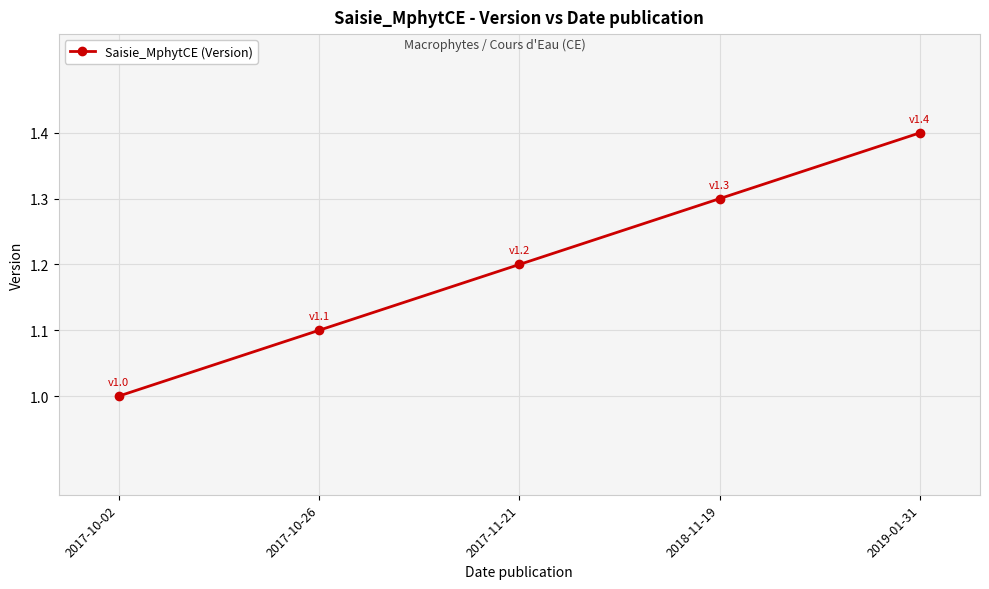

What is the average value?

1.2